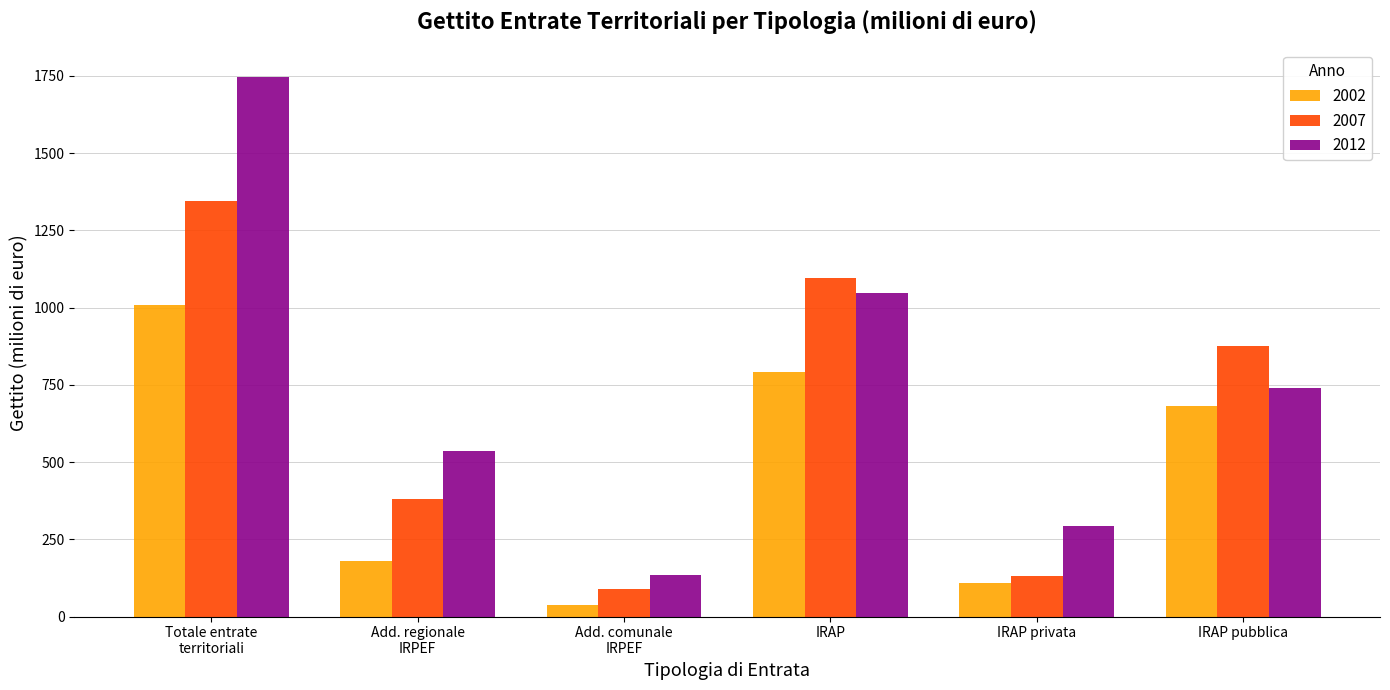

What is the average value of the 2002 series?

468